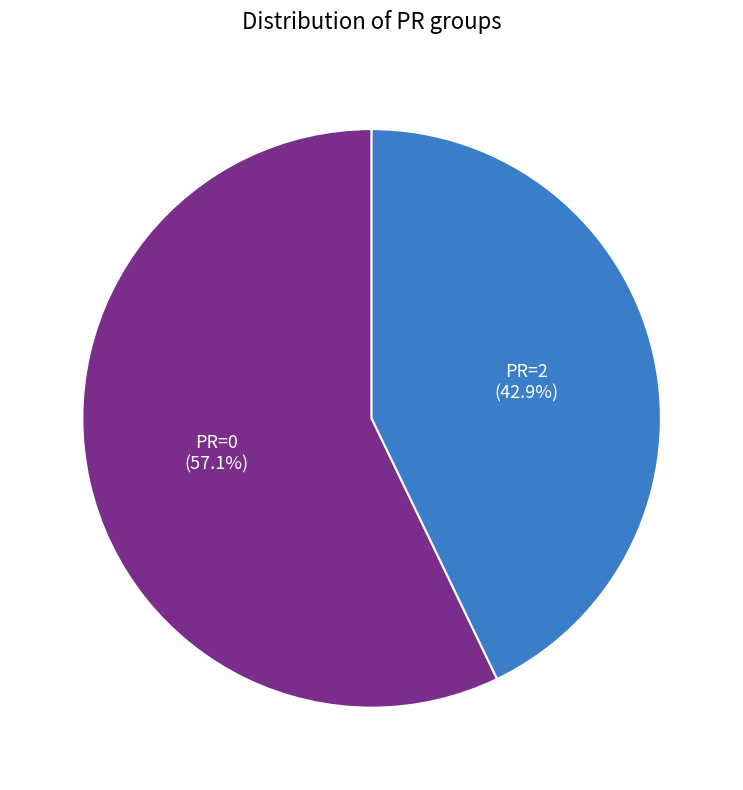

Is there a majority slice in this chart?

Yes